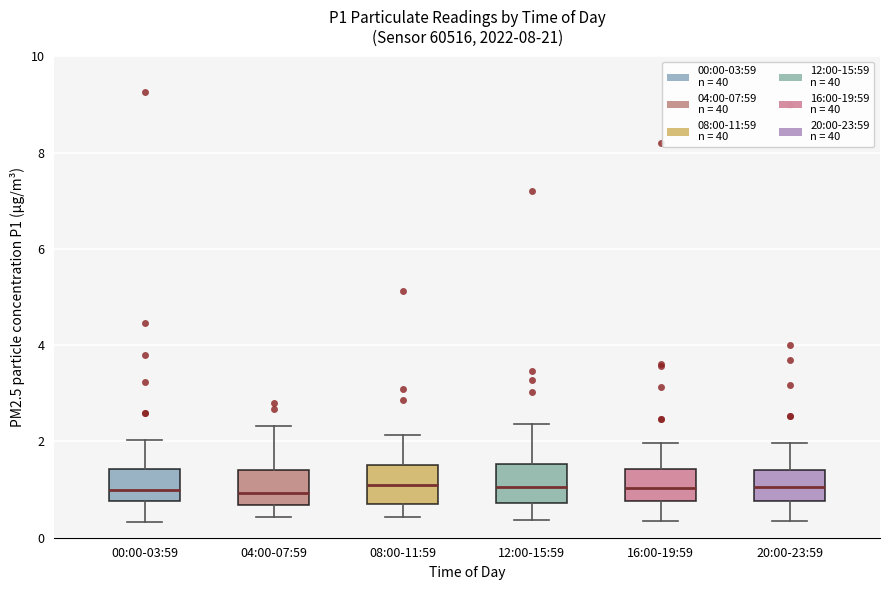

Where is the lower edge of the box for 20:00-23:59 on the y-axis? The values are not printed on the chart, so give them approximately, as read against the axis.

0.8